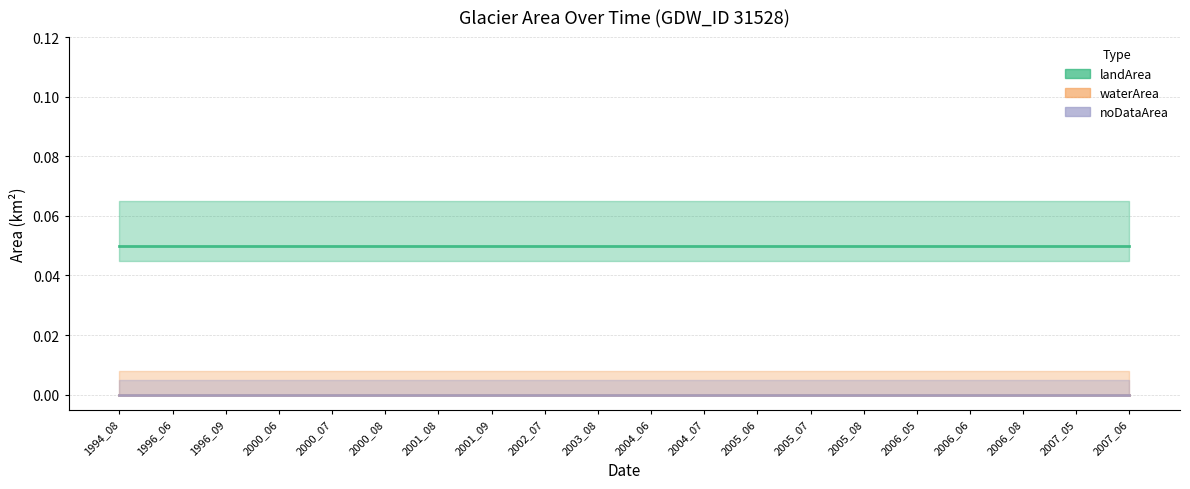

True or false: landArea has more than 0 points higher than both neighbors.

False